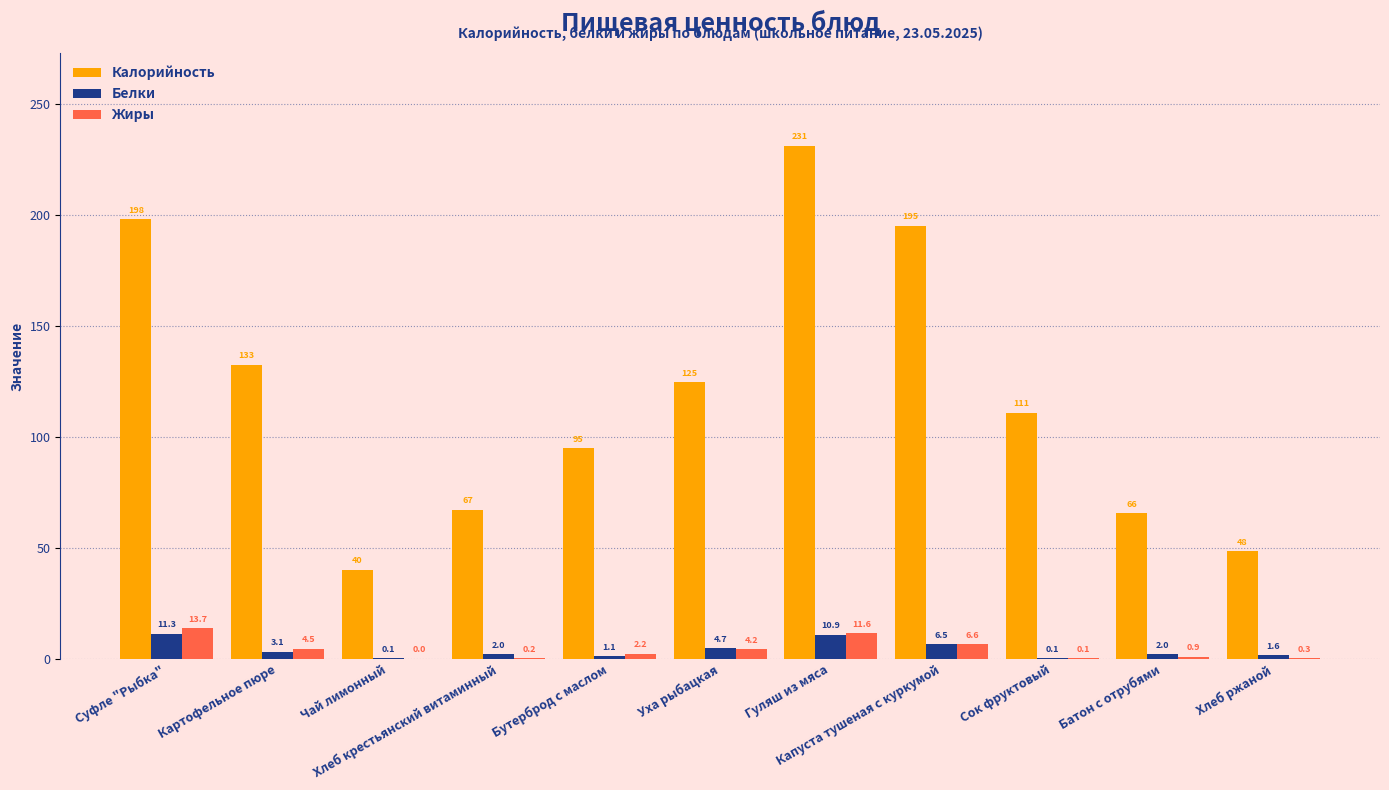

What is the greatest value displayed?

231.2